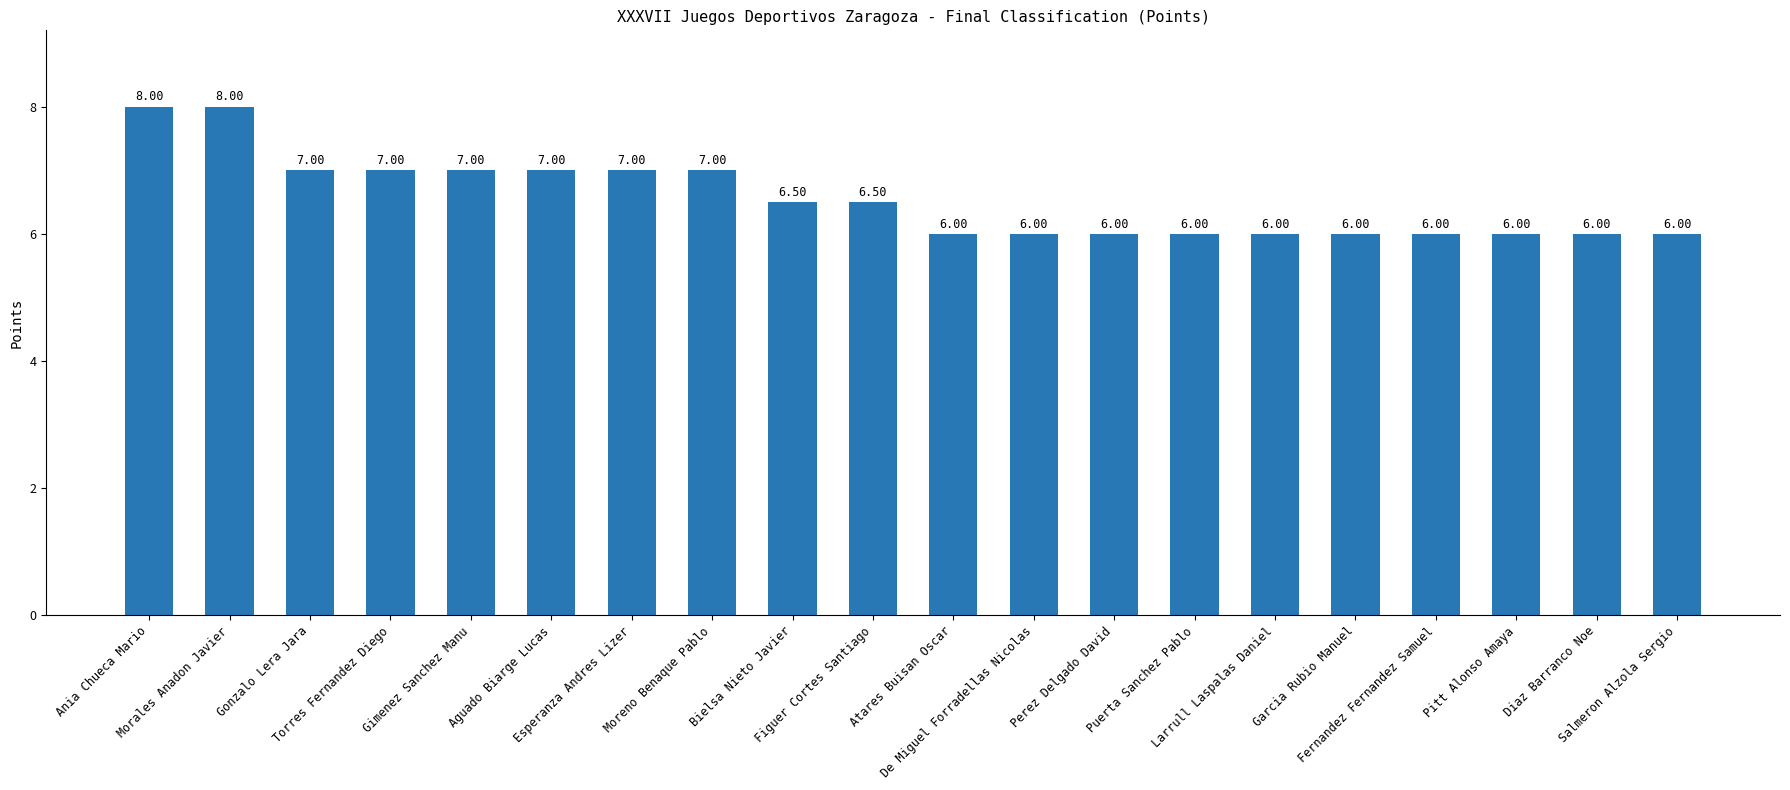

What is the sum of the values at Bielsa Nieto Javier and Garcia Rubio Manuel?

12.5